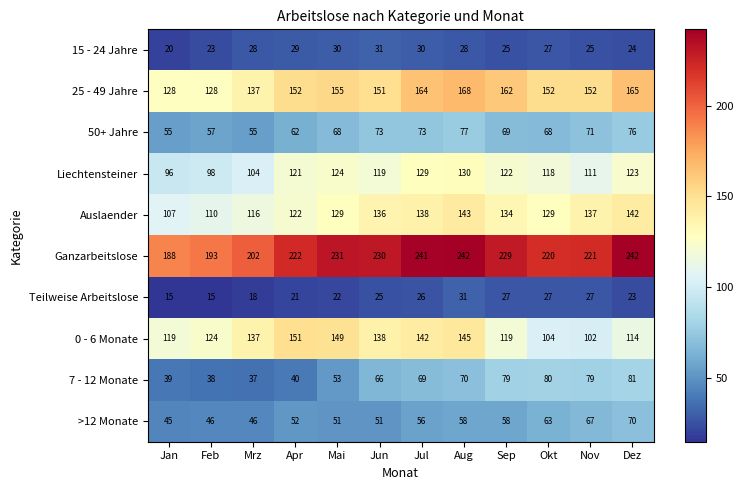

At Nov, list the series in order from largest to smallest.

Ganzarbeitslose, 25 - 49 Jahre, Auslaender, Liechtensteiner, 0 - 6 Monate, 7 - 12 Monate, 50+ Jahre, >12 Monate, Teilweise Arbeitslose, 15 - 24 Jahre